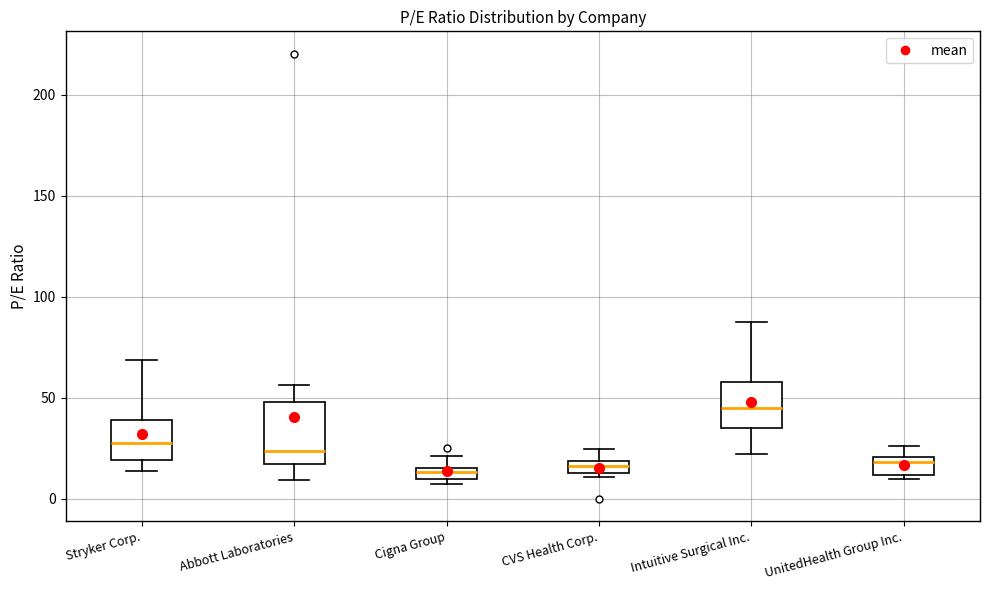

Where is the lower edge of the box for UnitedHealth Group Inc. on the y-axis? The values are not printed on the chart, so give them approximately, as read against the axis.

10